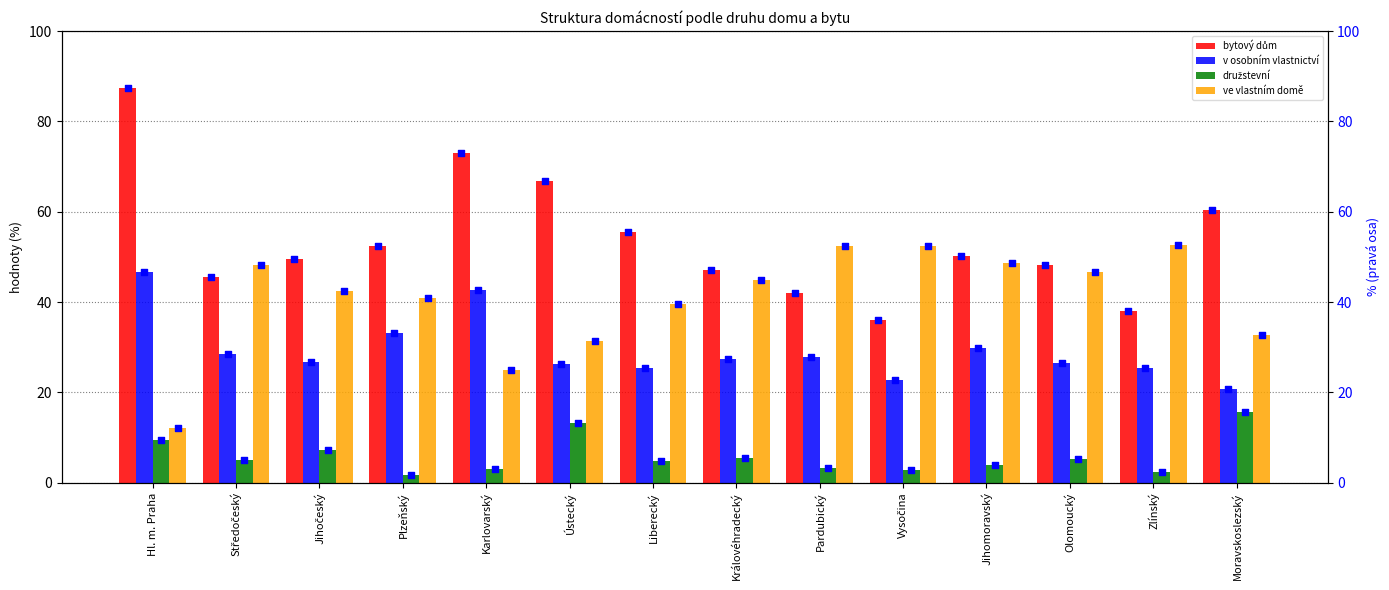

What are all the series names shown in the legend?

bytový dům, v osobním vlastnictví, družstevní, ve vlastním domě